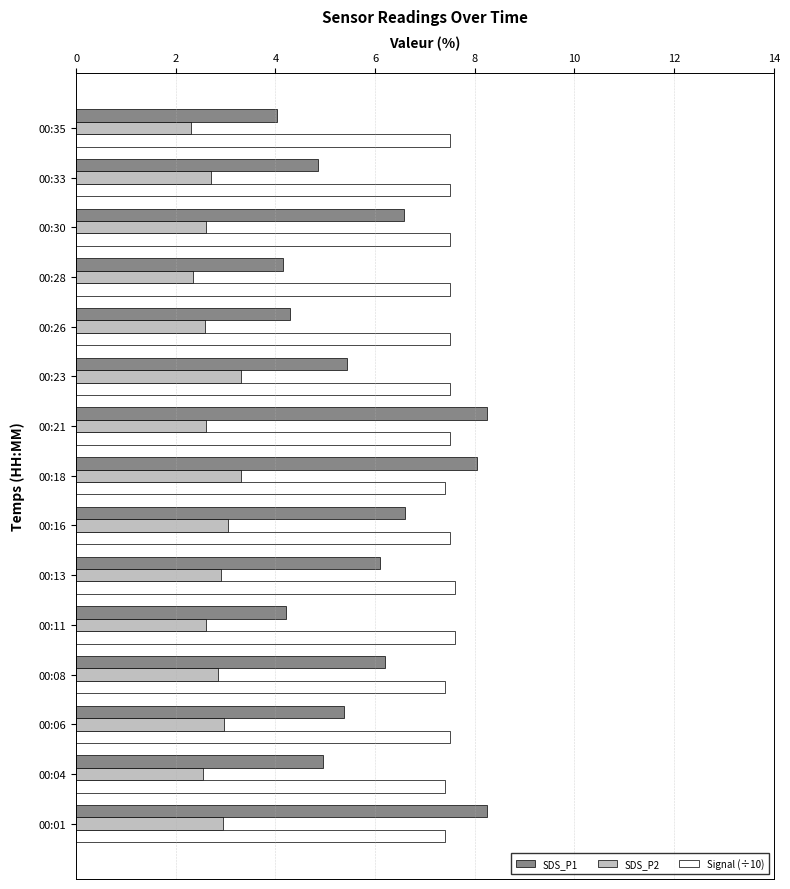

The value of SDS_P2 at 00:21 is 4.6. True or false?

False